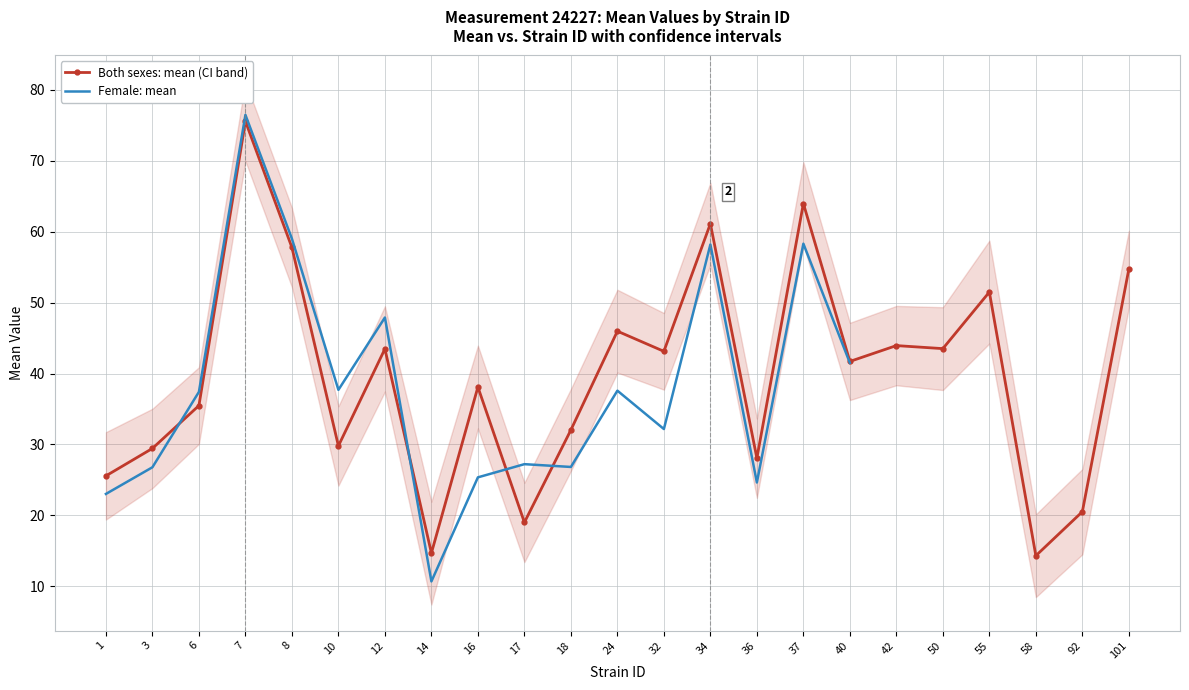

Between 3 and 6, which series saw the biggest shift?

female